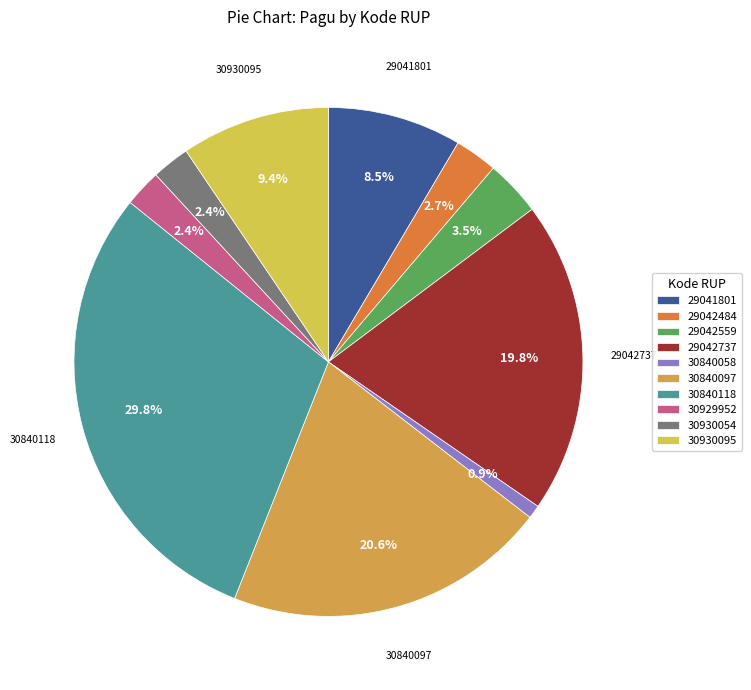

Rank the categories by value from highest to lowest.

30840118, 30840097, 29042737, 30930095, 29041801, 29042559, 29042484, 30930054, 30929952, 30840058